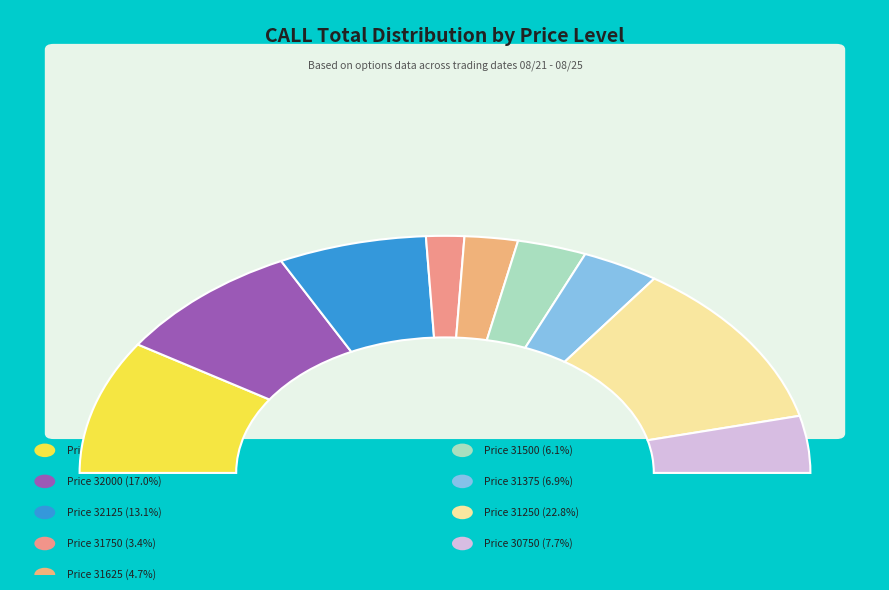

Which category has the smallest portion of the pie?

31750